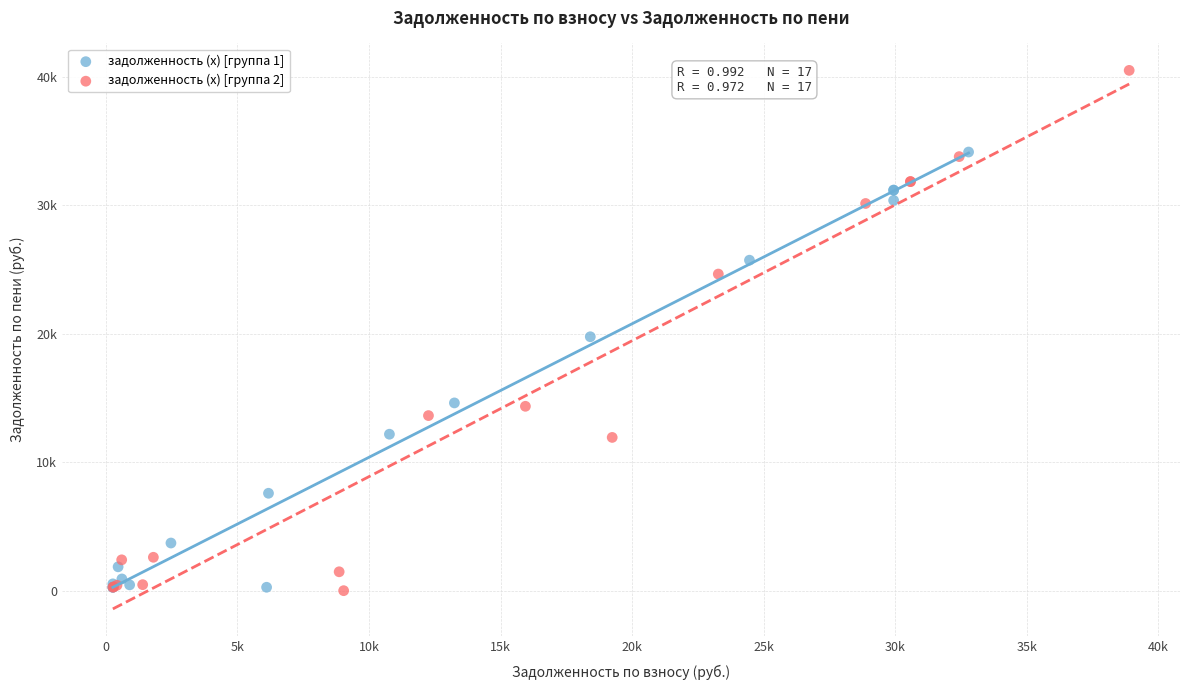

What are all the series names shown in the legend?

задолженность (x) [группа 1], задолженность (x) [группа 2]